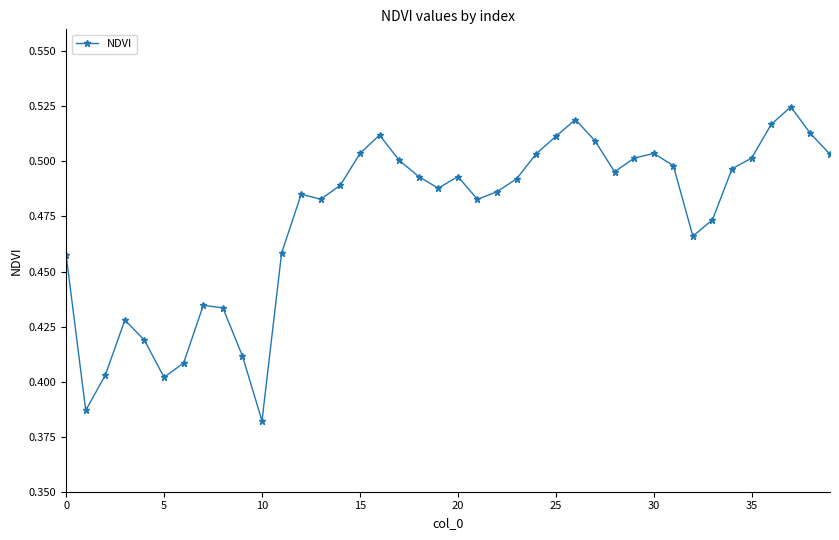

What is the sum of all values?

19.0